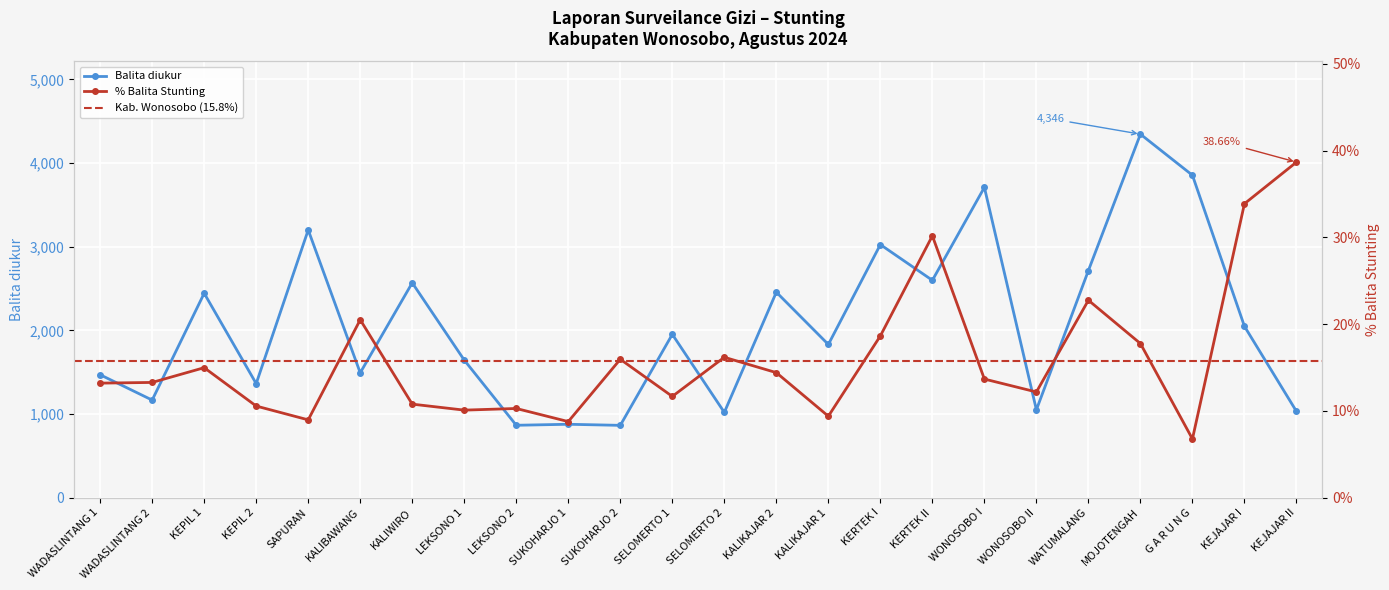

What is the difference between the values at LEKSONO 2 and SUKOHARJO 1?

12